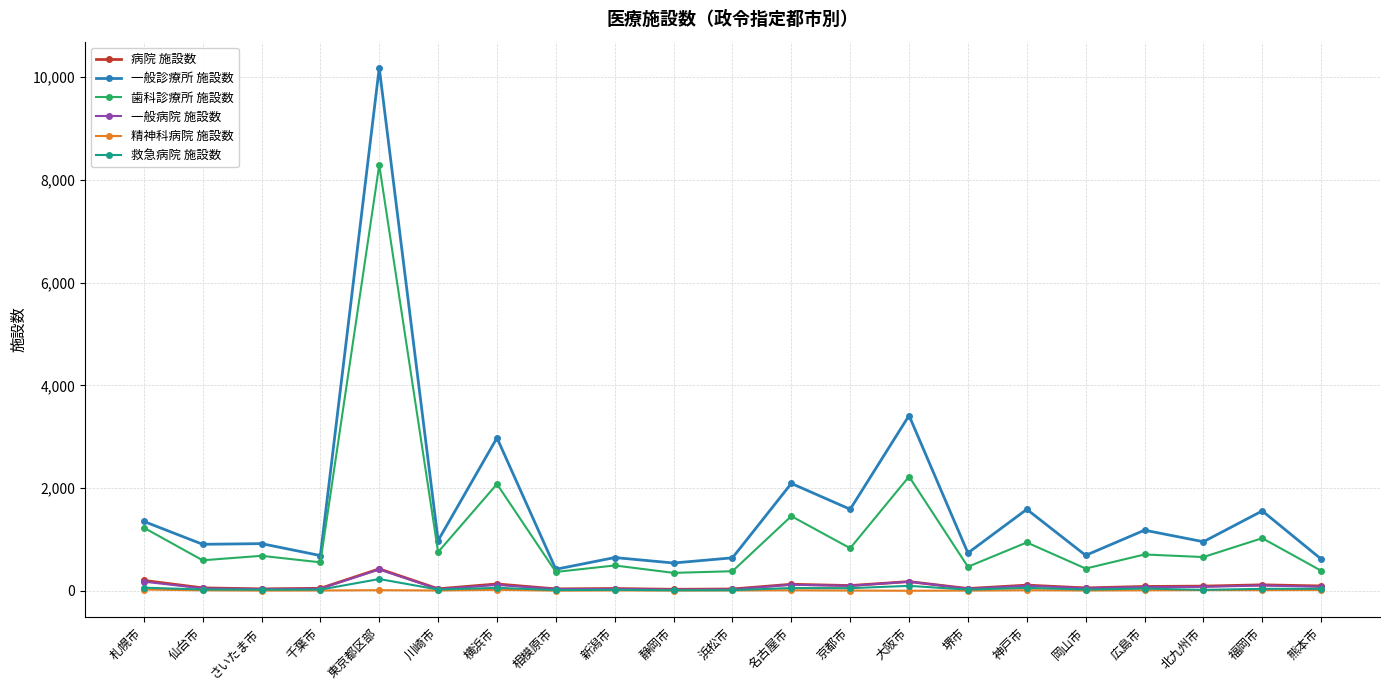

What is the sum of the 一般診療所 施設数 values at 名古屋市 and 新潟市?

2737